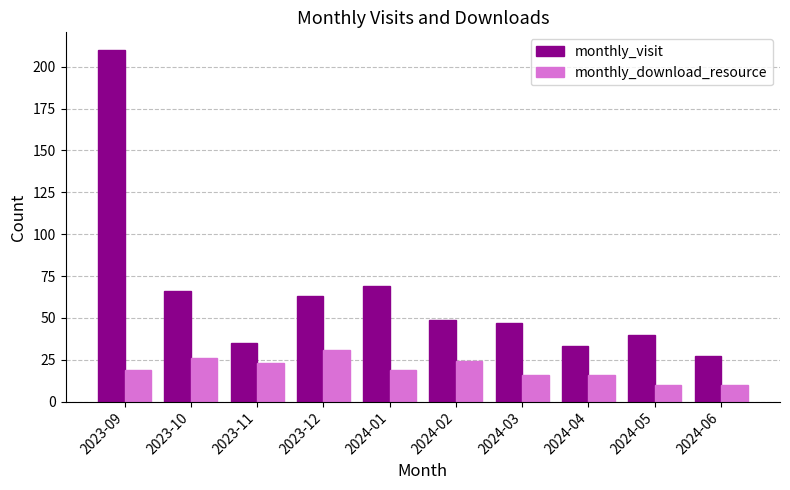

Reading left to right, extract all data points from this chart.

monthly_visit: 2023-09=210	2023-10=66	2023-11=35	2023-12=63	2024-01=69	2024-02=49	2024-03=47	2024-04=33	2024-05=40	2024-06=27
monthly_download_resource: 2023-09=19	2023-10=26	2023-11=23	2023-12=31	2024-01=19	2024-02=24	2024-03=16	2024-04=16	2024-05=10	2024-06=10